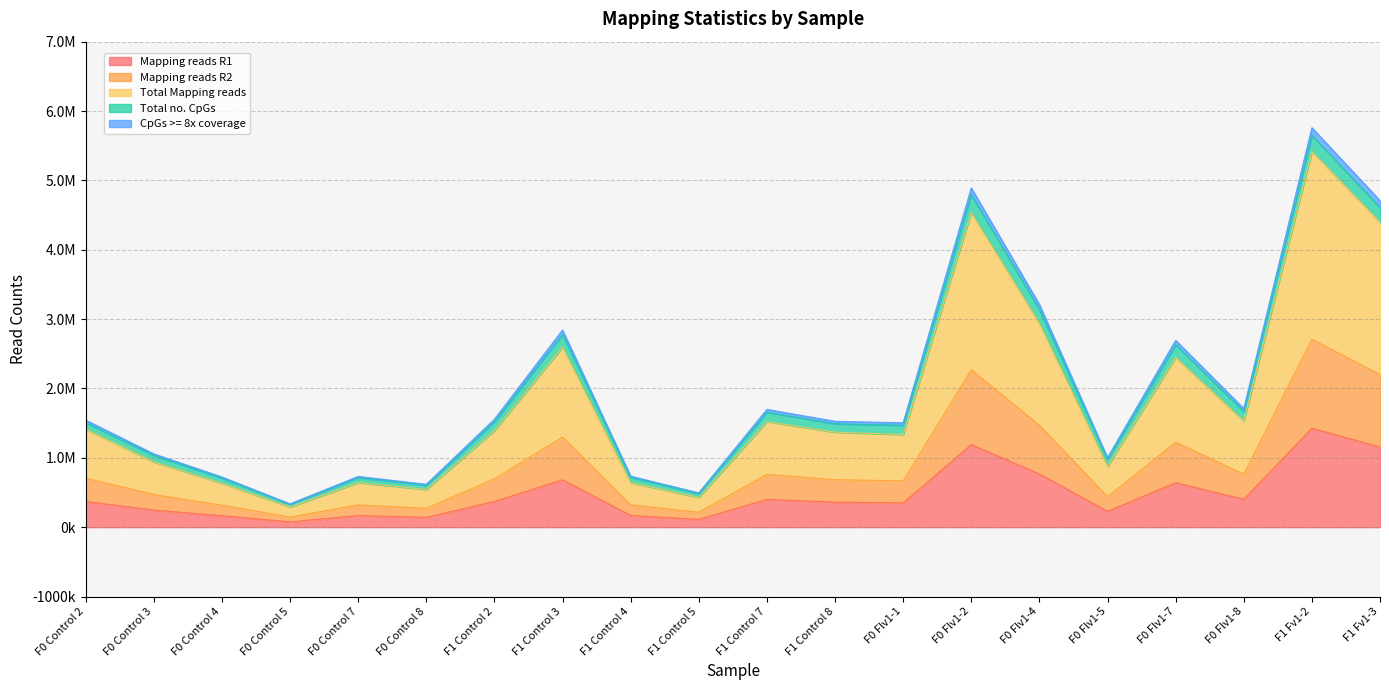

Is it true that CpGs >= 8x coverage equals 1698039 at F1 Control 7?

True